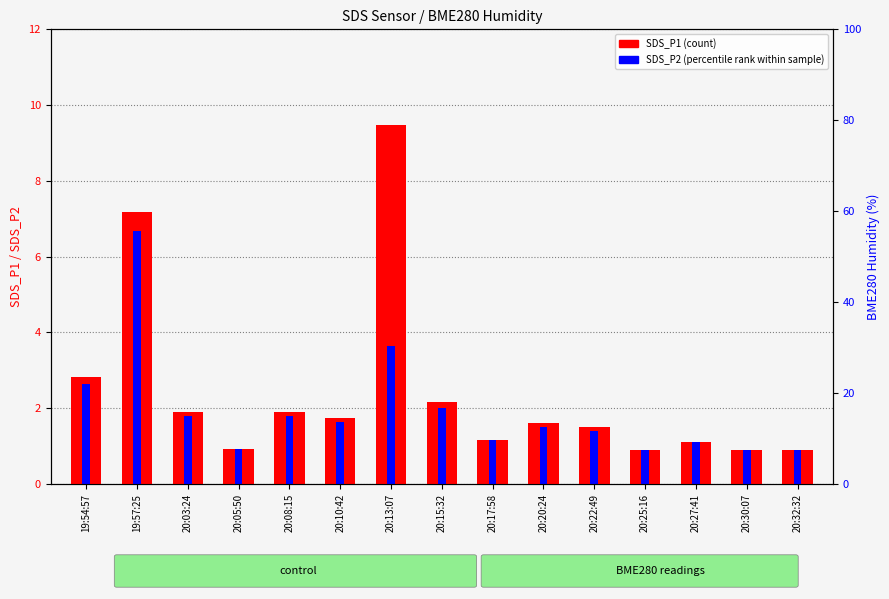

Rank the series by their maximum value, from lowest to highest.

SDS_P2 (percentile rank), SDS_P1 (count)